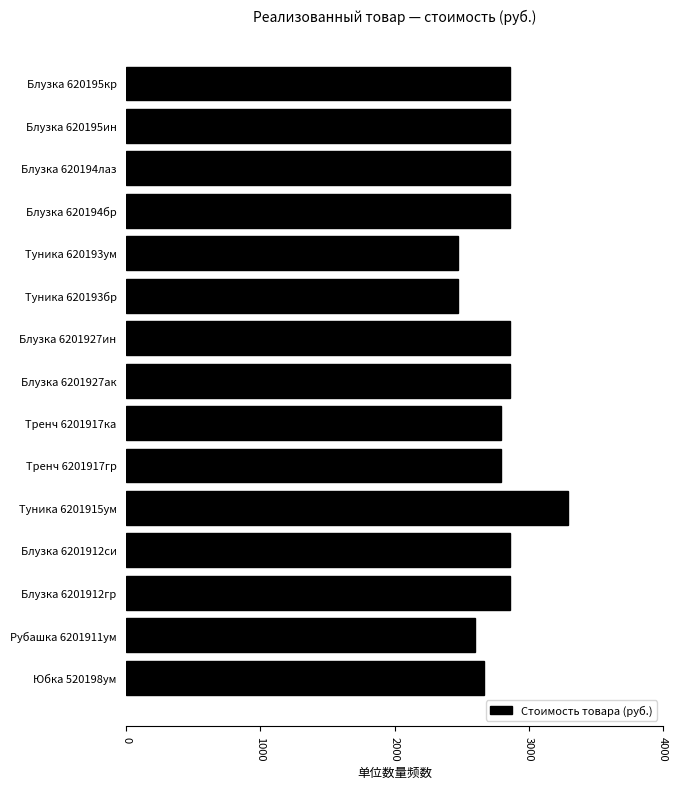

Is it true that the value at Блузка 620194лаз is 4267?

False